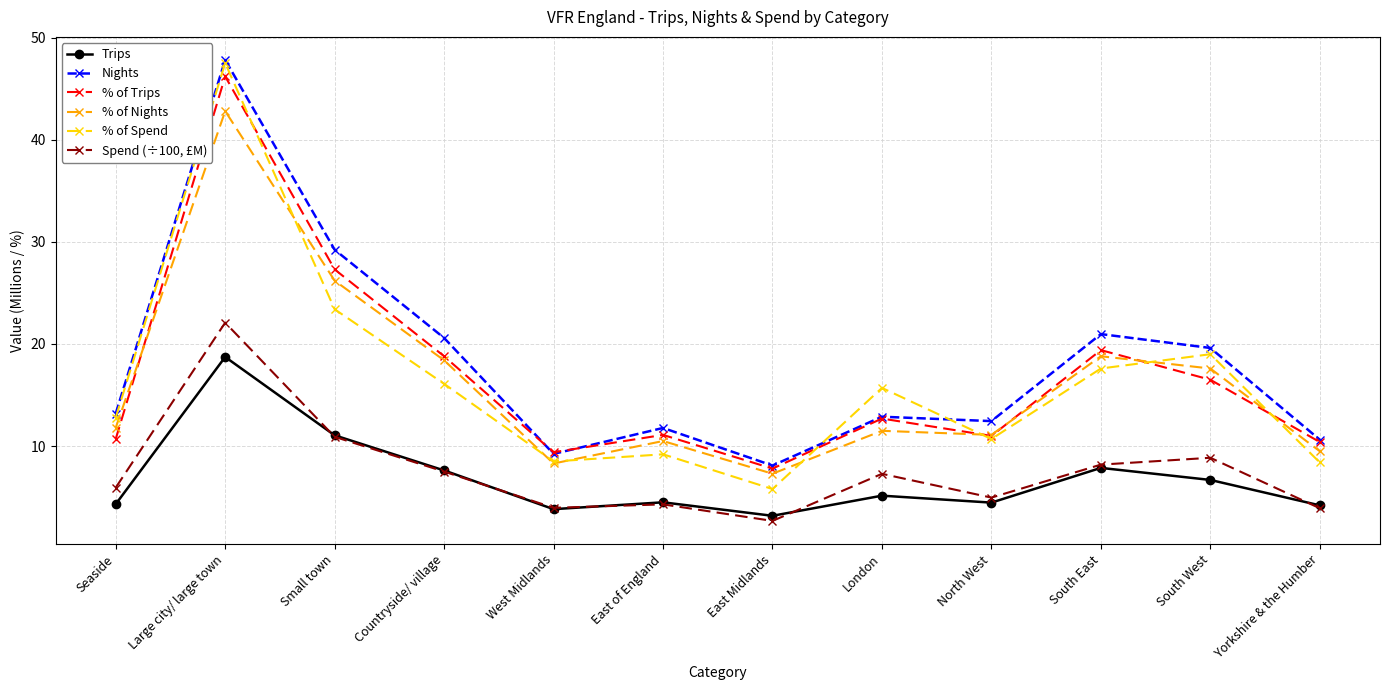

What is the difference between the highest and lowest values at Countryside/ village?

13.1